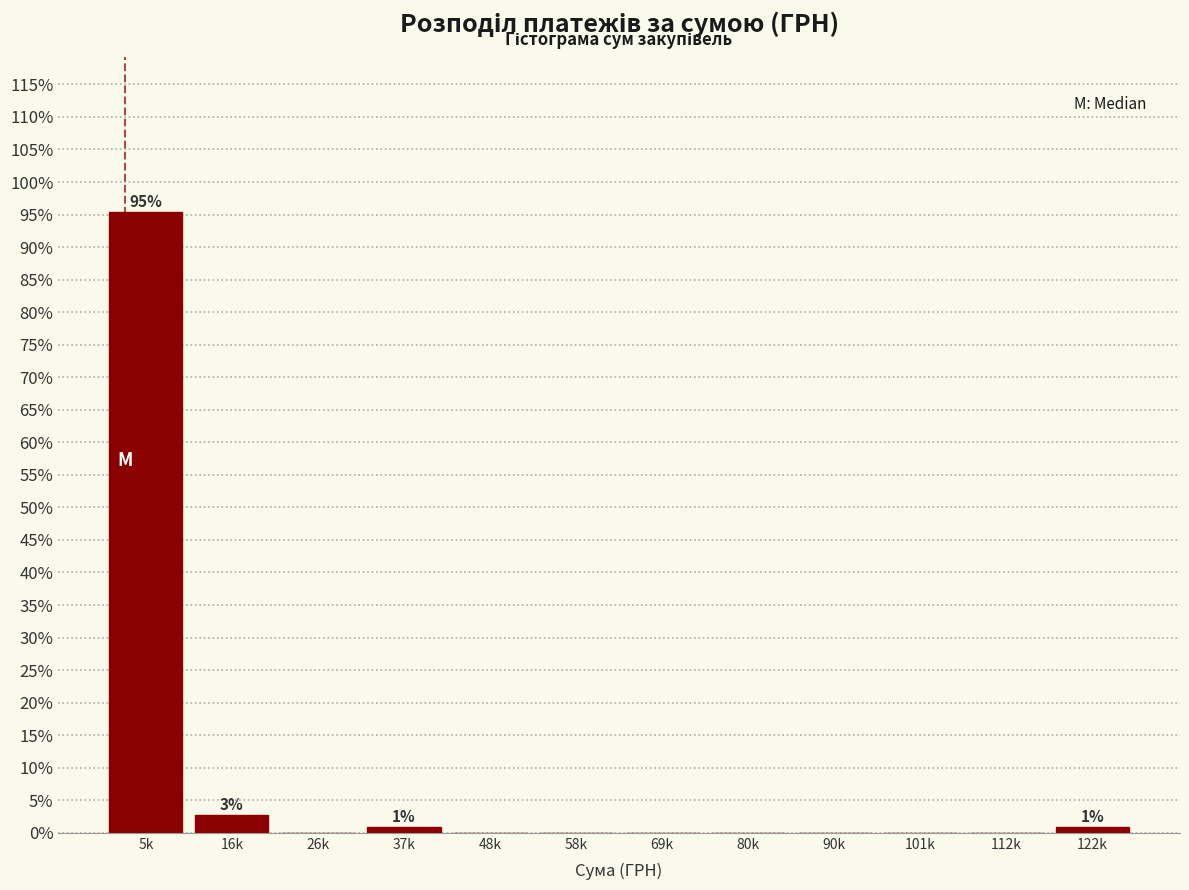

Reading right to left, extract all data points from this chart.

122k=0.9	112k=0.0	101k=0.0	90k=0.0	80k=0.0	69k=0.0	58k=0.0	48k=0.0	37k=0.9	26k=0.0	16k=2.8	5k=95.4